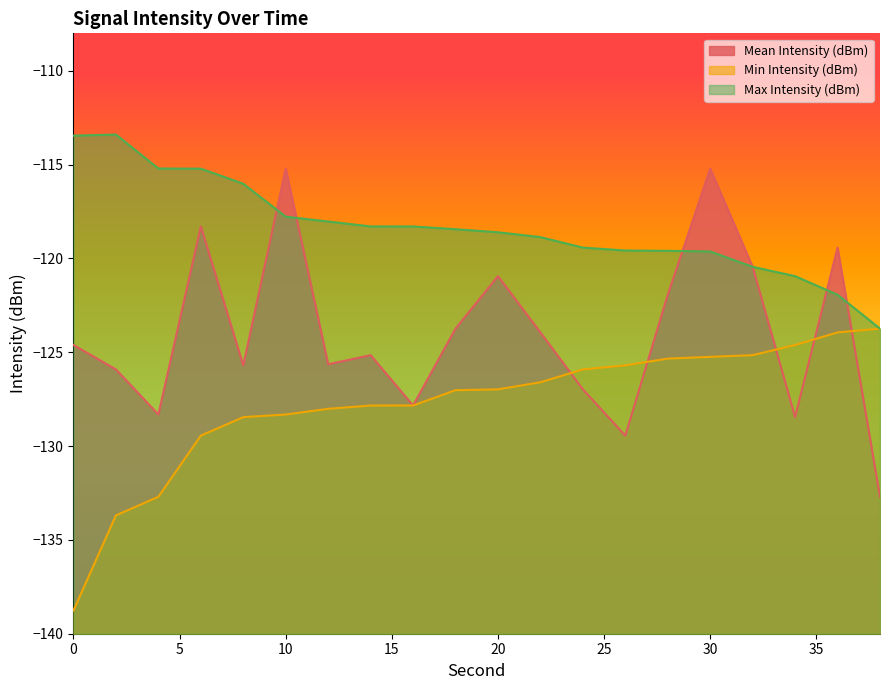

How many intersections are there between Max Intensity (dBm) and Mean Intensity (dBm)?

5